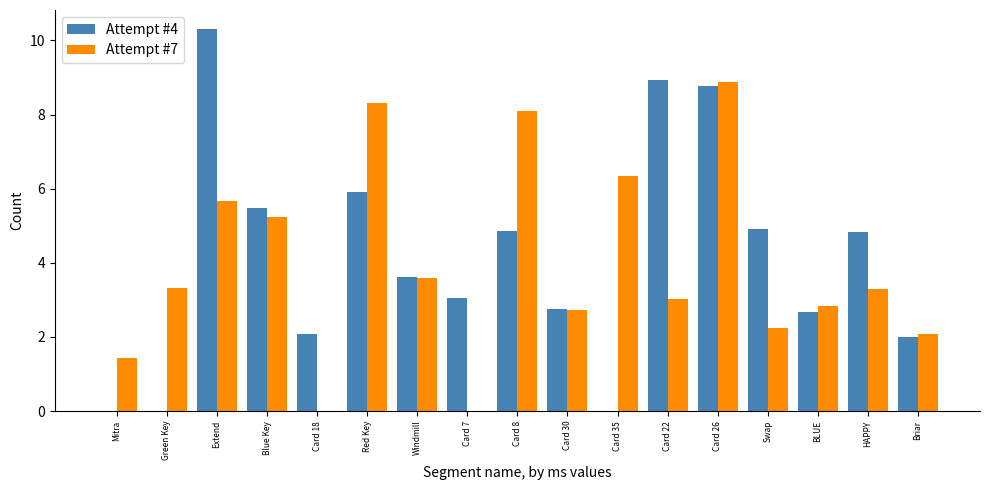

The Attempt #7 series shows 1.5 at Swap. True or false?

False